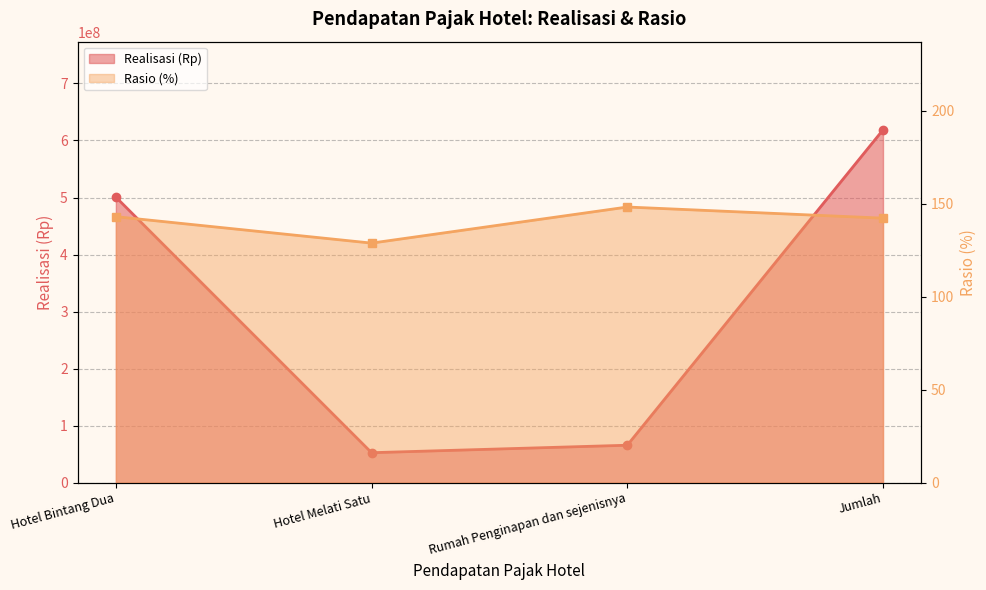

Which category has the highest value across all series?

Jumlah